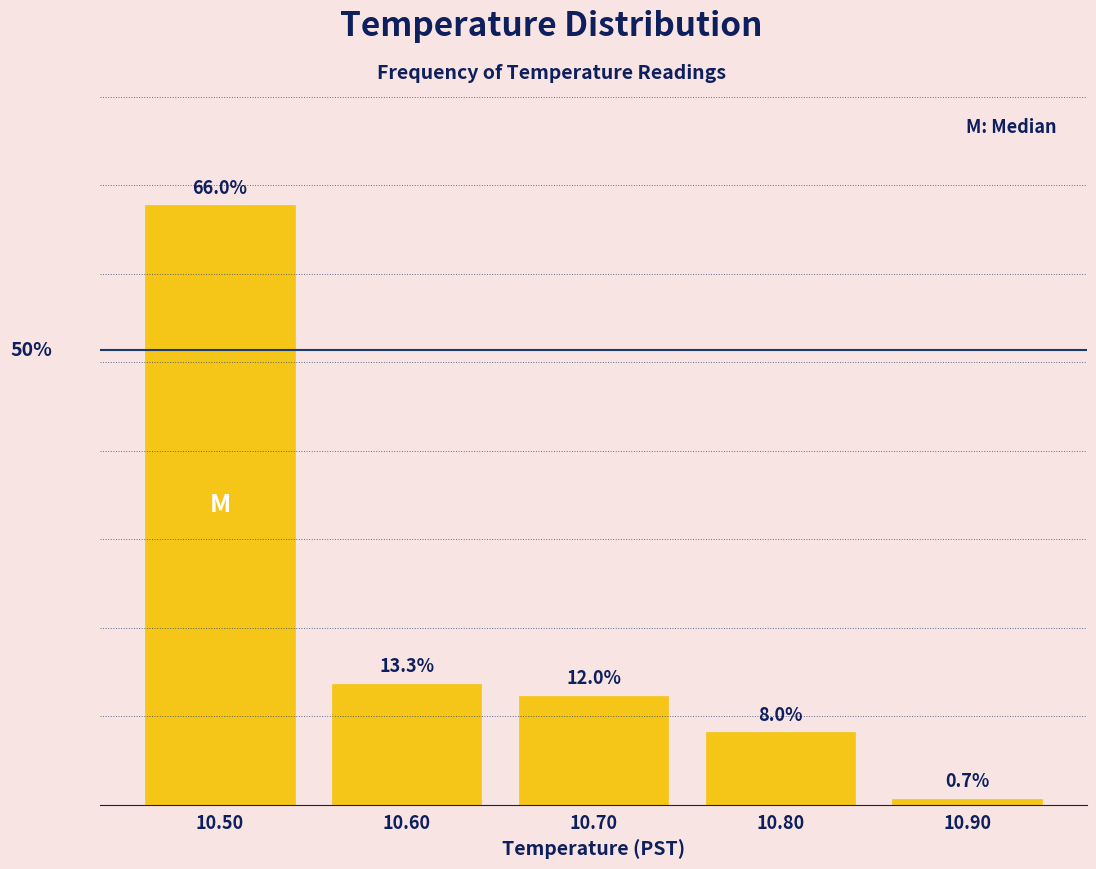

Does the chart contain any negative values?

No